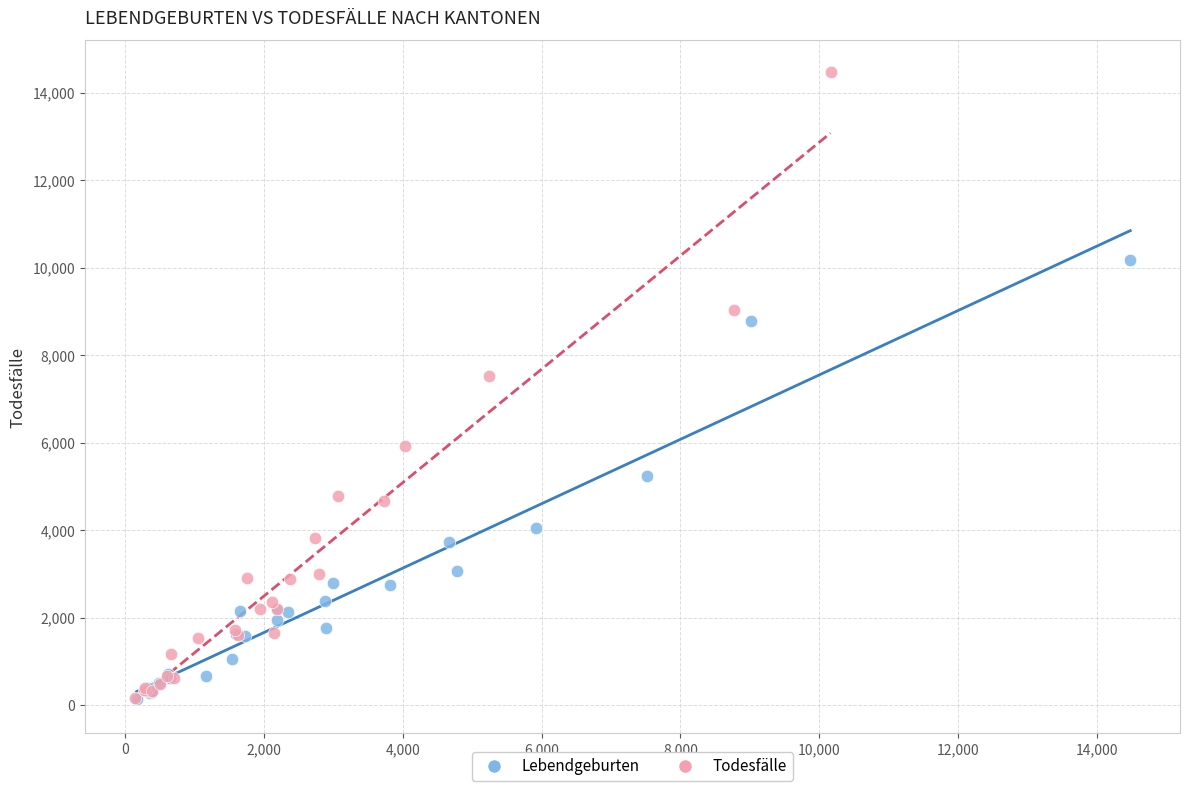

What are all the series names shown in the legend?

Lebendgeburten, Todesfälle